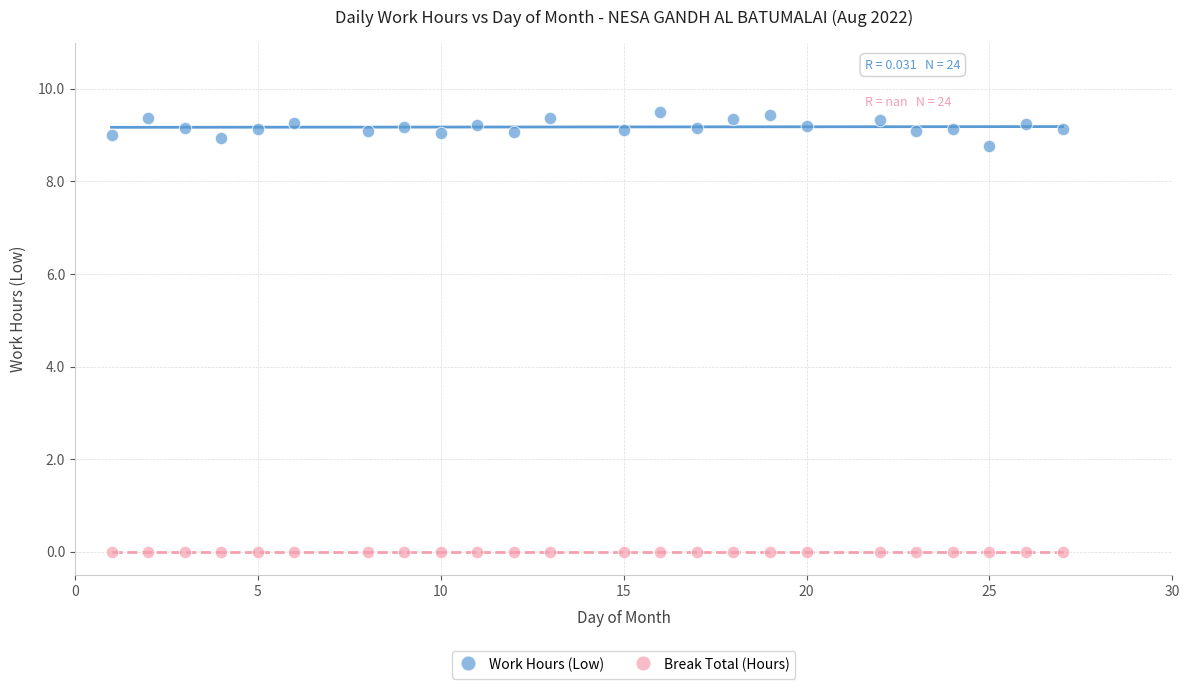

Which series reaches the minimum Y coordinate?

Break Total (Hours)